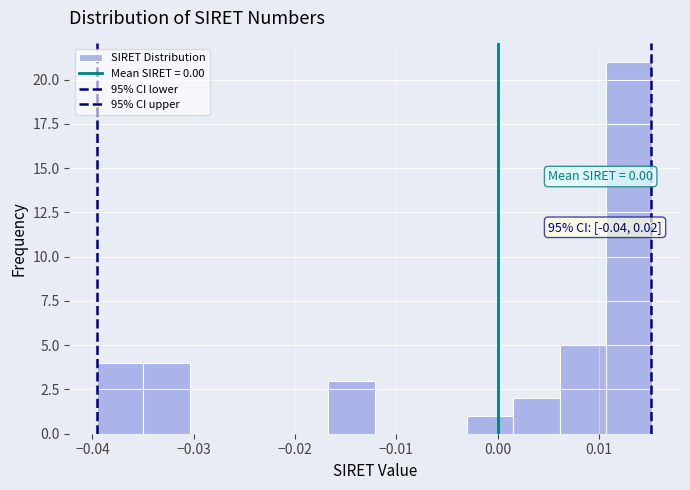

Which range on the x-axis has the tallest bar?

0.011 to 0.015